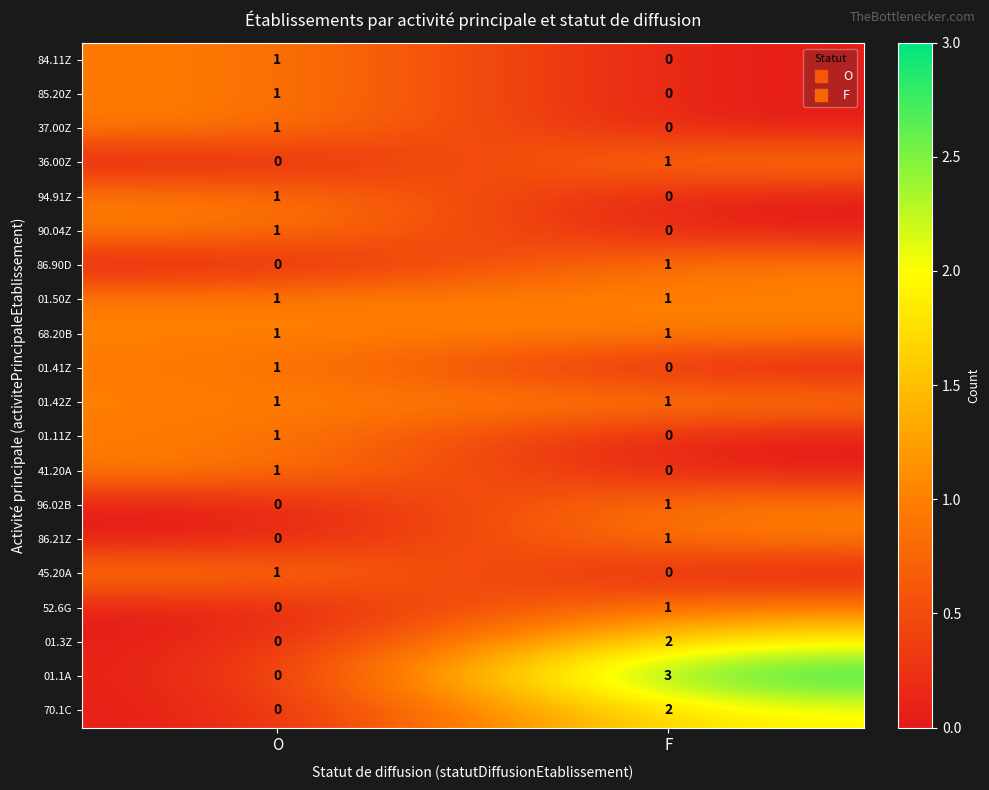

What is the maximum value shown in the chart?

3